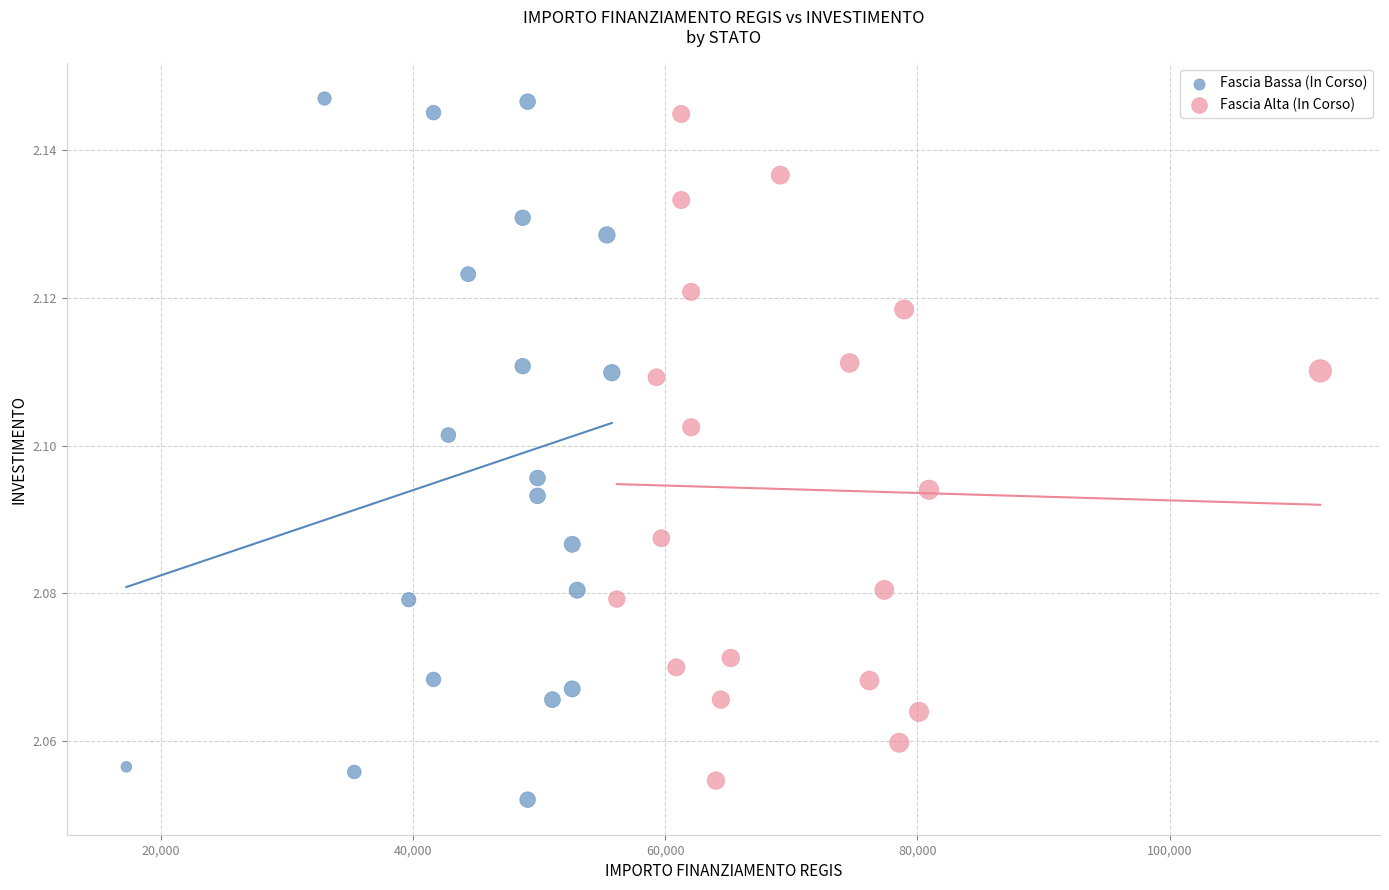

What are all the series names shown in the legend?

Fascia Bassa (In Corso), Fascia Alta (In Corso)